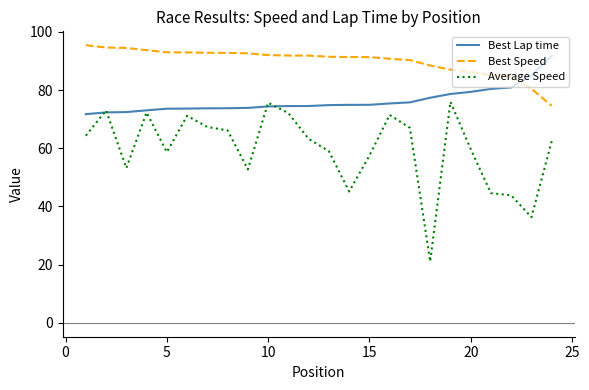

At how many categories does at least one series exceed 49?

24